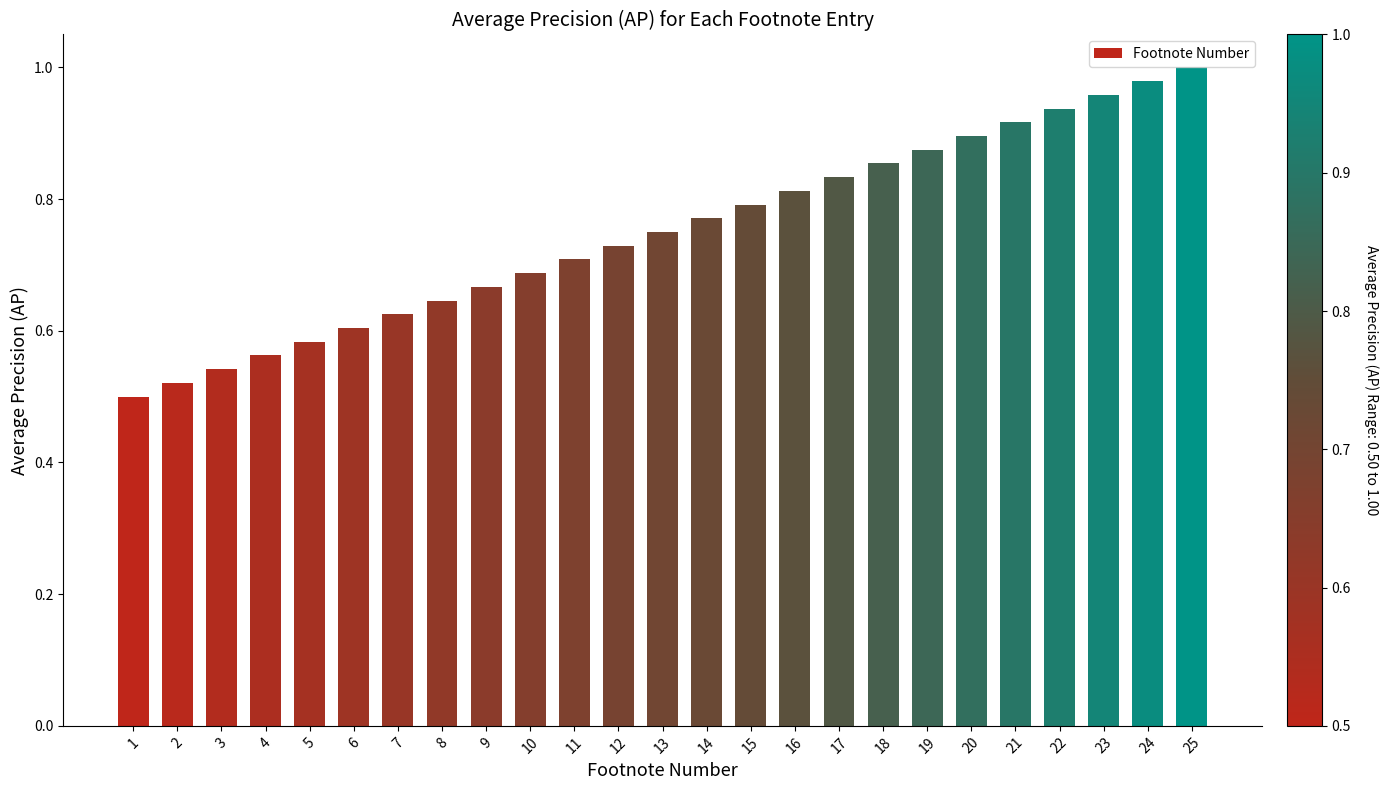

Which has a higher value, 15 or 2?

15